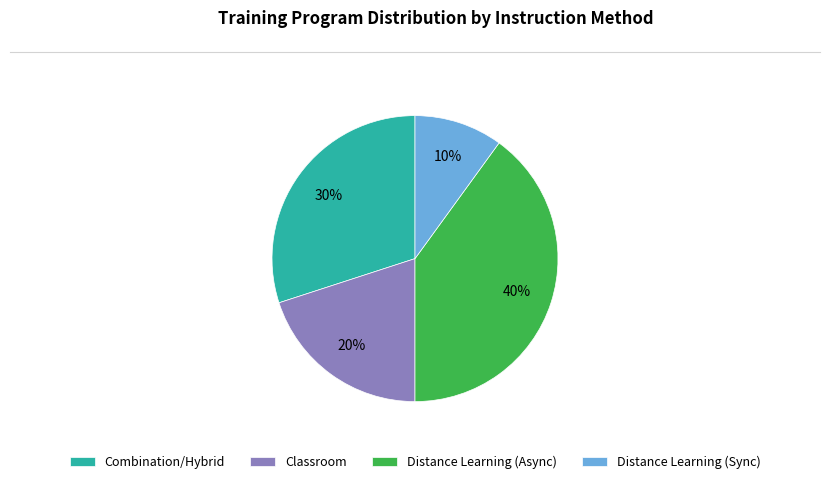

Is there a majority slice in this chart?

No